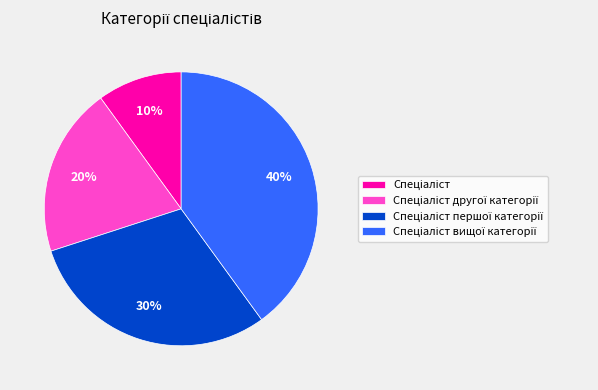

Is there any slice that represents more than half of the pie?

No